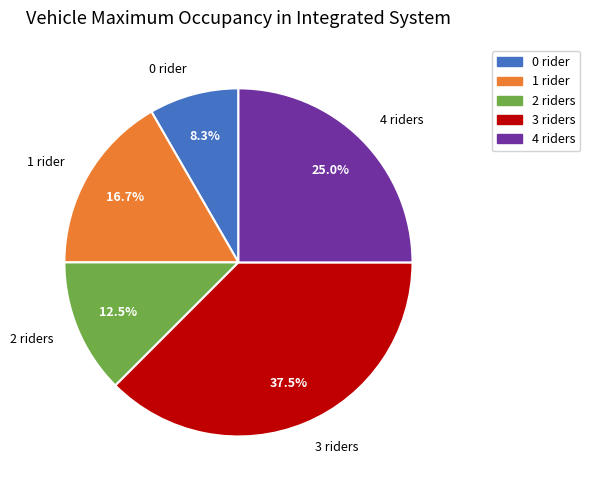

What is the smallest slice in the pie chart?

0 rider